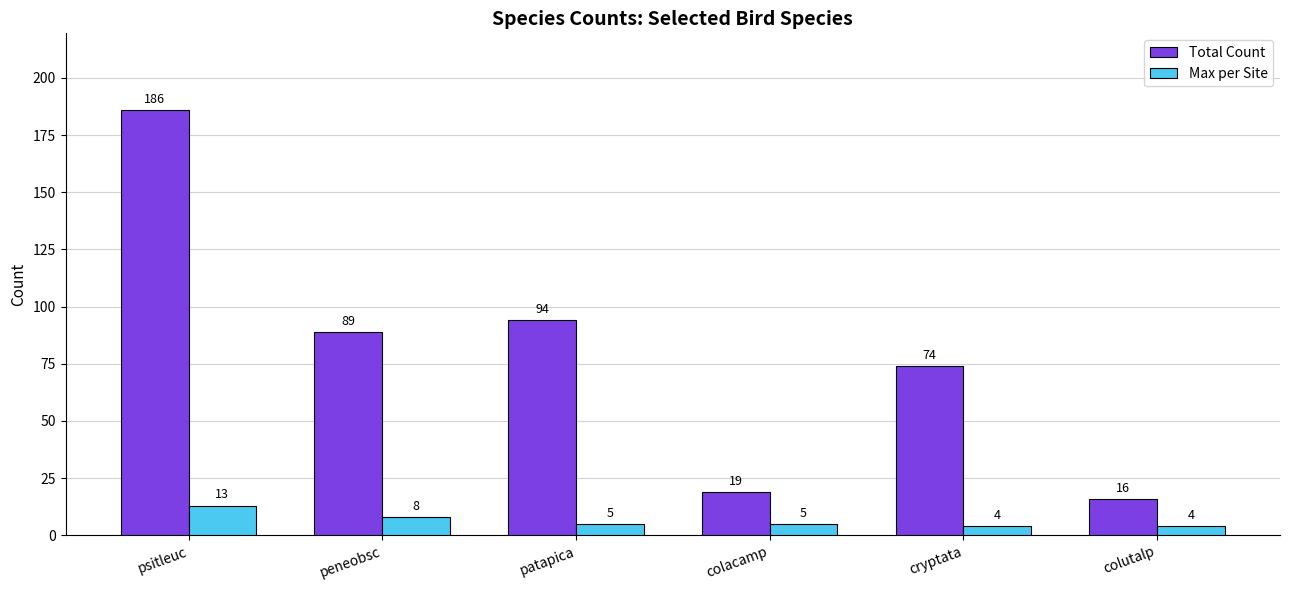

What is the difference between the maximum and minimum values in the Total Count series?

170